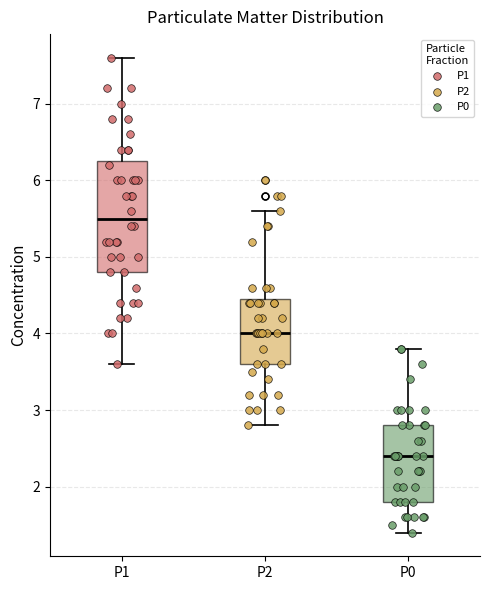

Which box's median line is the lowest?

P0